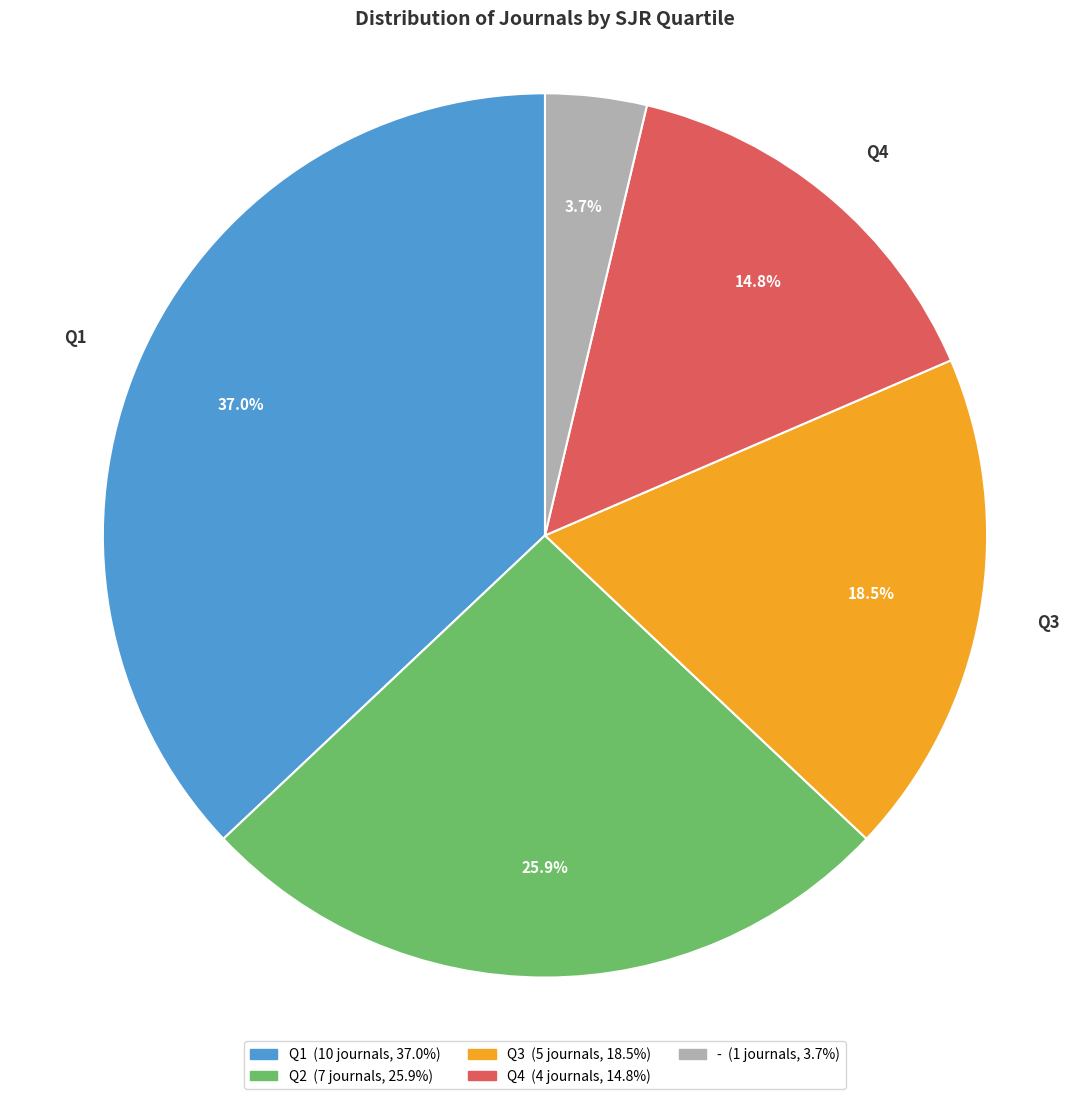

What is the largest slice in the pie chart?

Q1